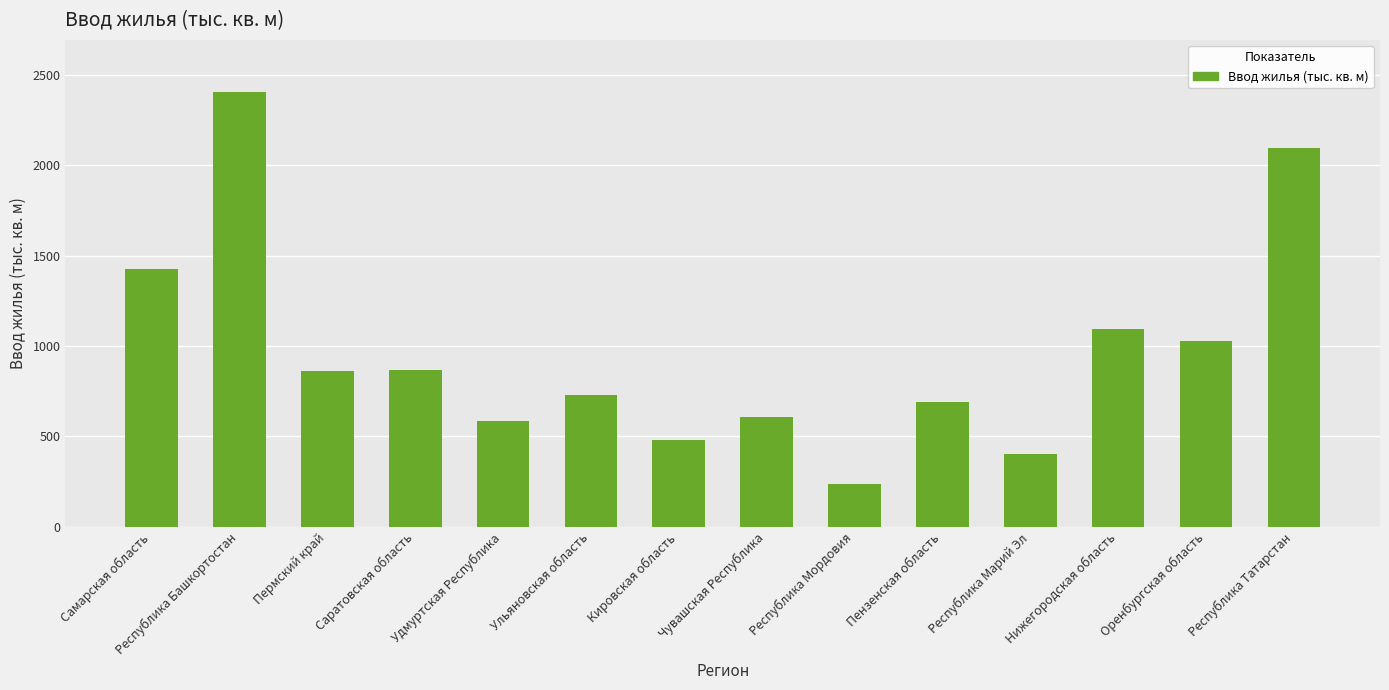

Which label corresponds to the smallest value in the chart?

Республика Мордовия